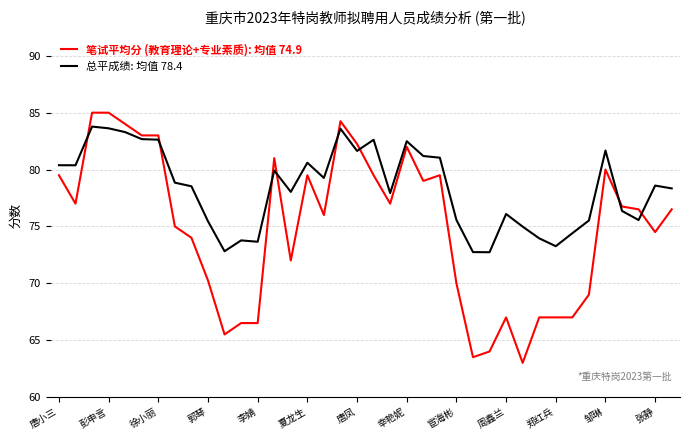

What is the average value of the 总平成绩: 均值 78.4 series?

78.4